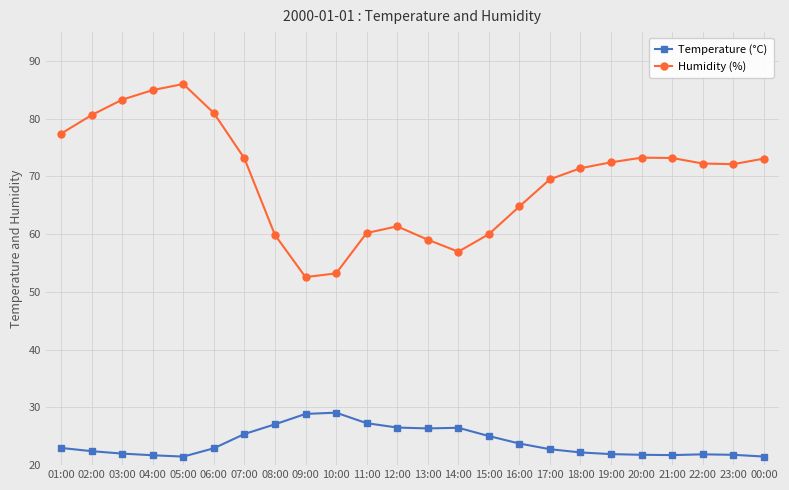

Which series has the largest range (max minus min)?

Humidity (%)